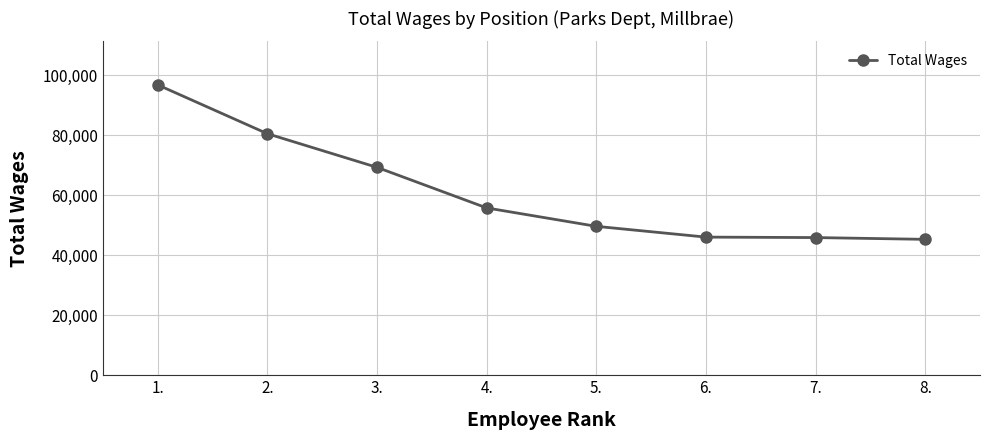

What is the sum of all values?

489014